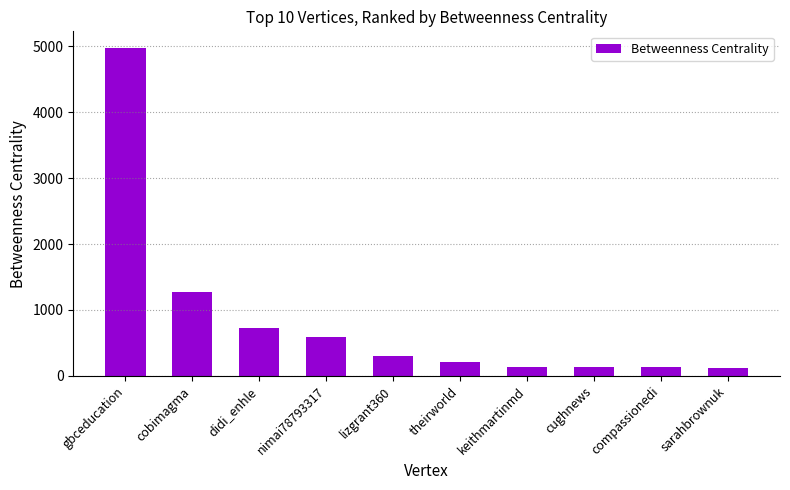

True or false: the data shows 1278.0 at cobimagma.

True